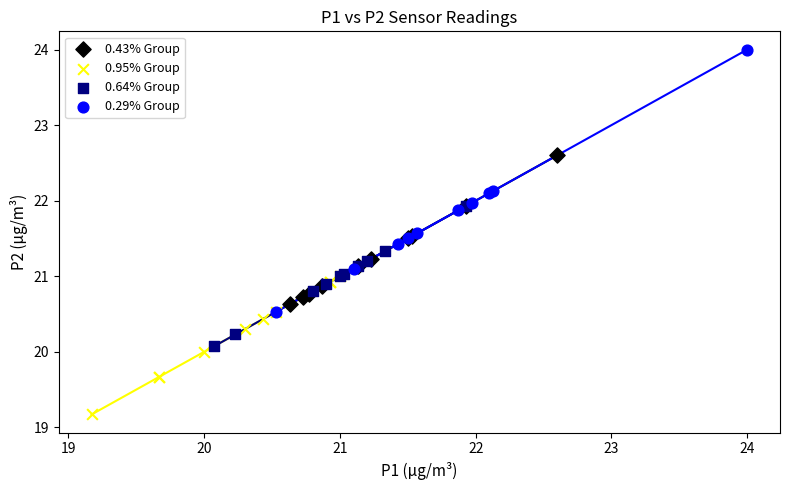

Which series contains the highest Y value?

0.29% Group